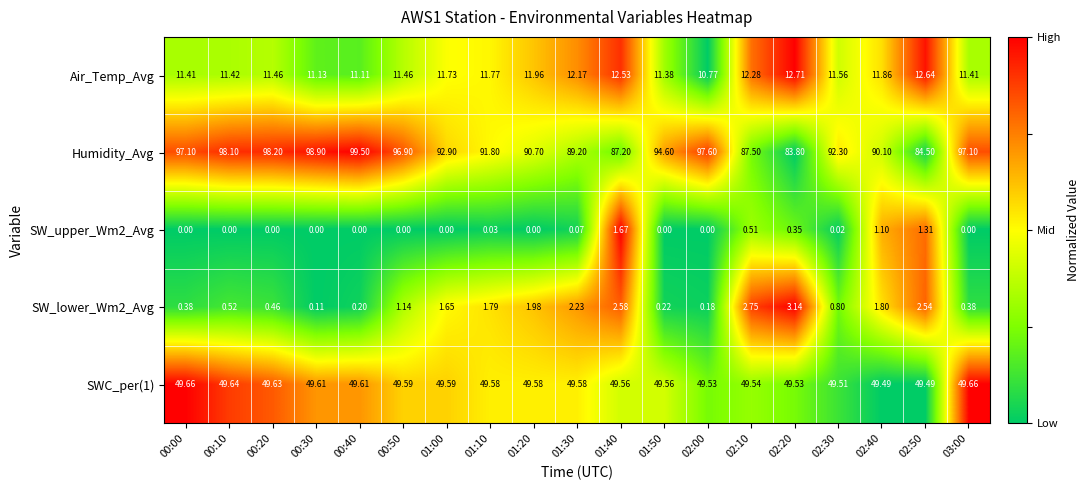

Which series has the largest total across all categories?

Humidity_Avg